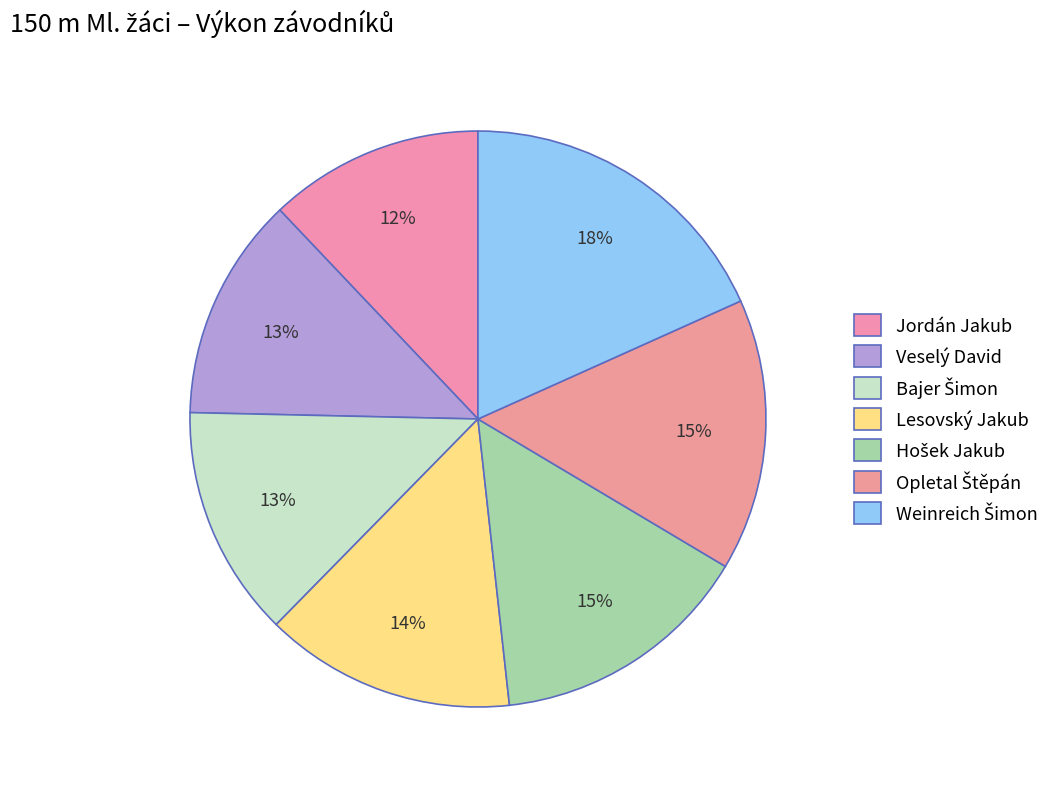

Rank the categories by value from lowest to highest.

Jordán Jakub, Veselý David, Bajer Šimon, Lesovský Jakub, Hošek Jakub, Opletal Štěpán, Weinreich Šimon